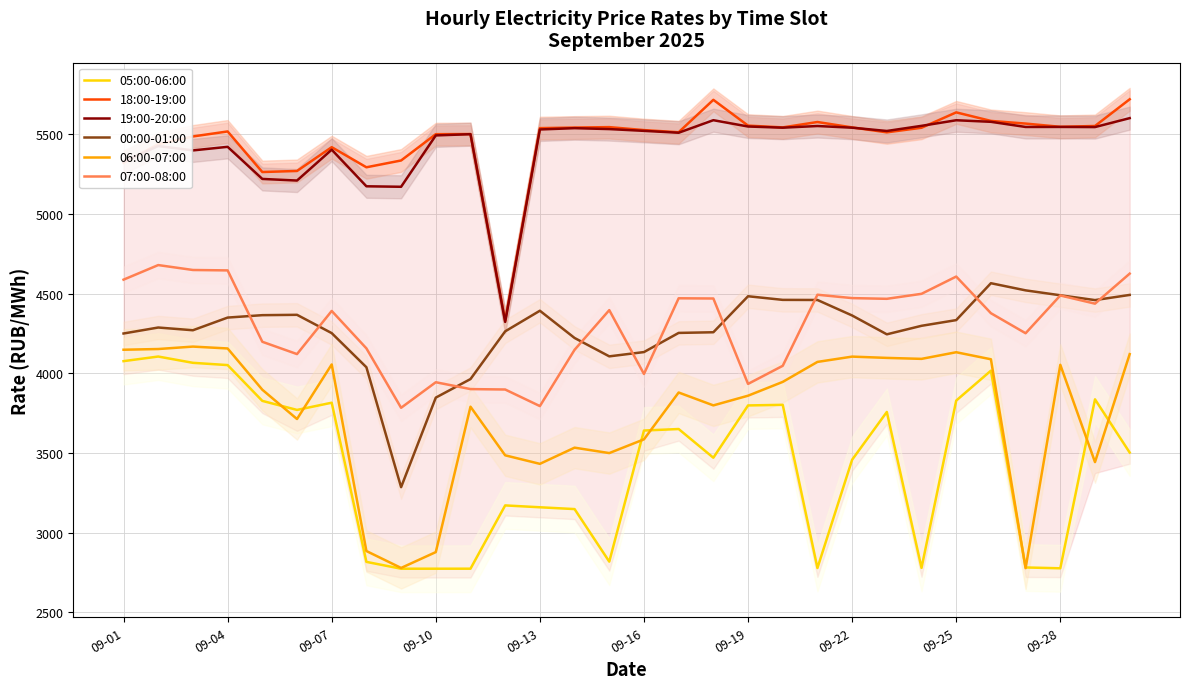

Which series has the largest total across all categories?

18:00-19:00